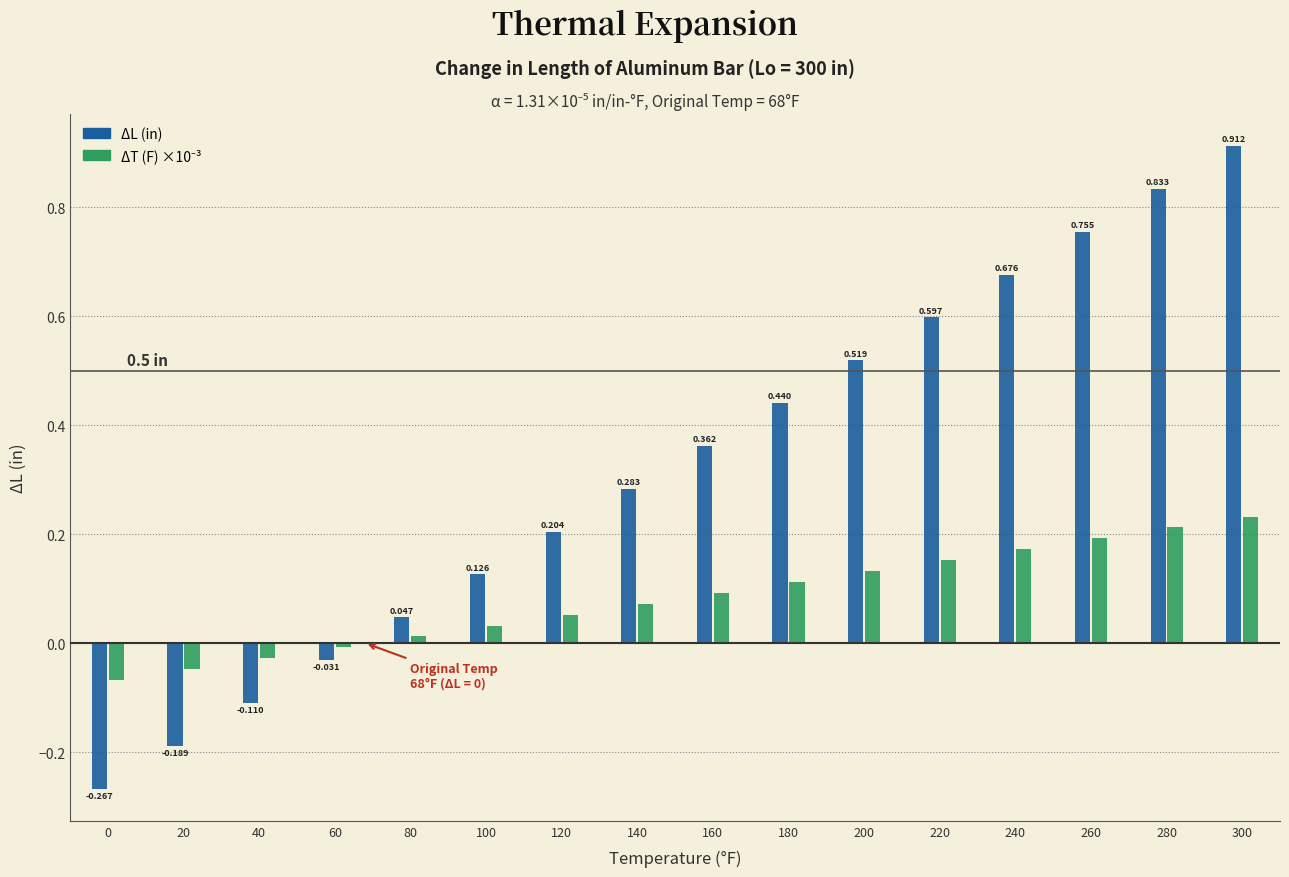

Which series has the widest spread of values?

ΔL (in)